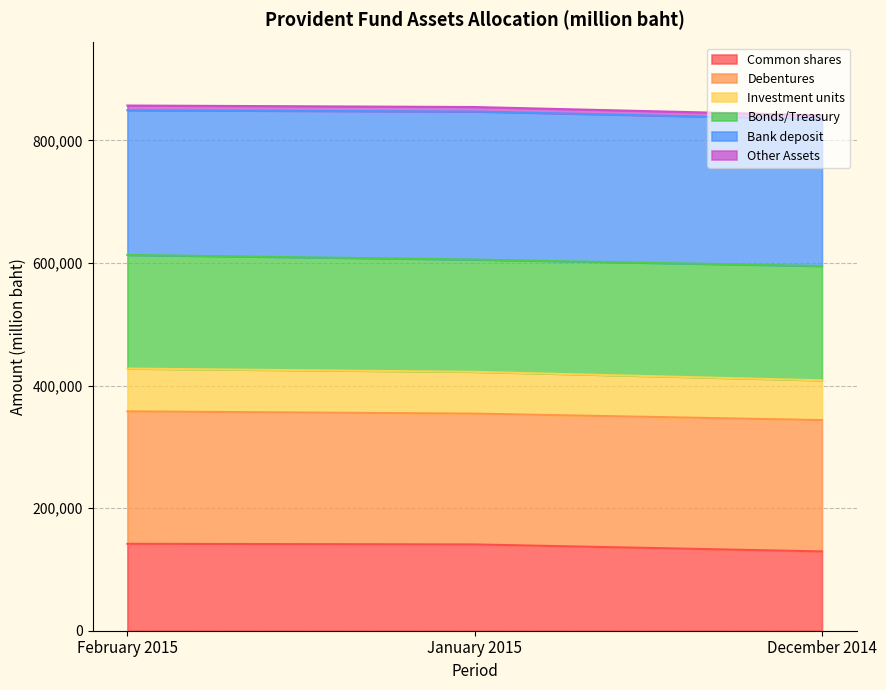

The value of Investment units at December 2014 is 189545.9. True or false?

False